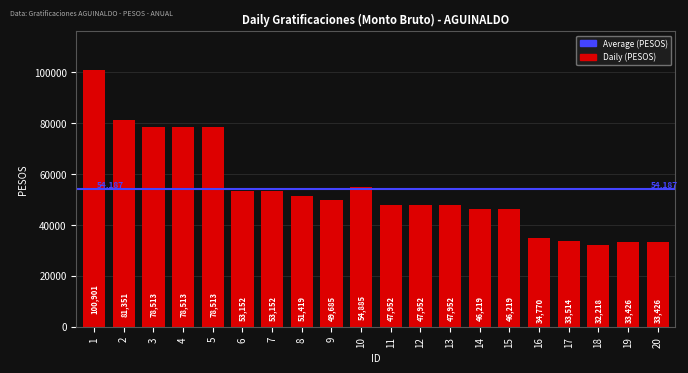

Between 11 and 16, which is larger?

11